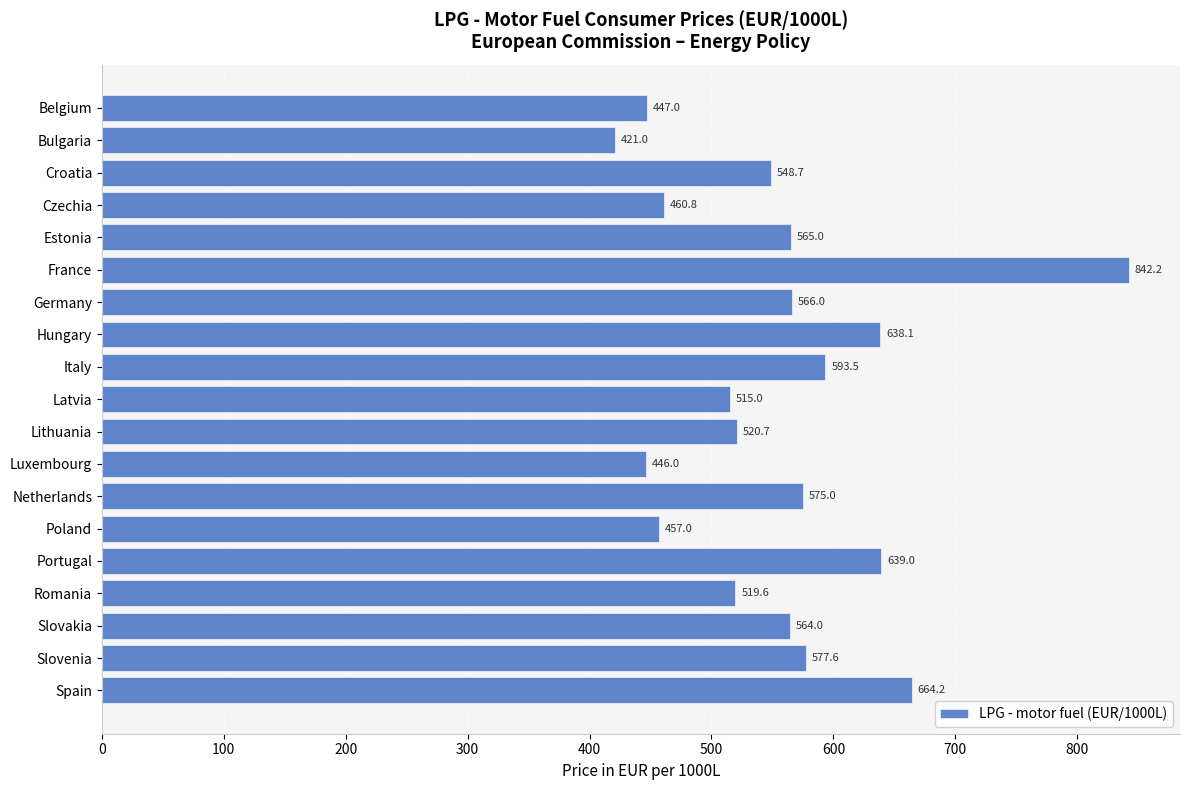

Rank the categories by value from lowest to highest.

Bulgaria, Luxembourg, Belgium, Poland, Czechia, Latvia, Romania, Lithuania, Croatia, Slovakia, Estonia, Germany, Netherlands, Slovenia, Italy, Hungary, Portugal, Spain, France